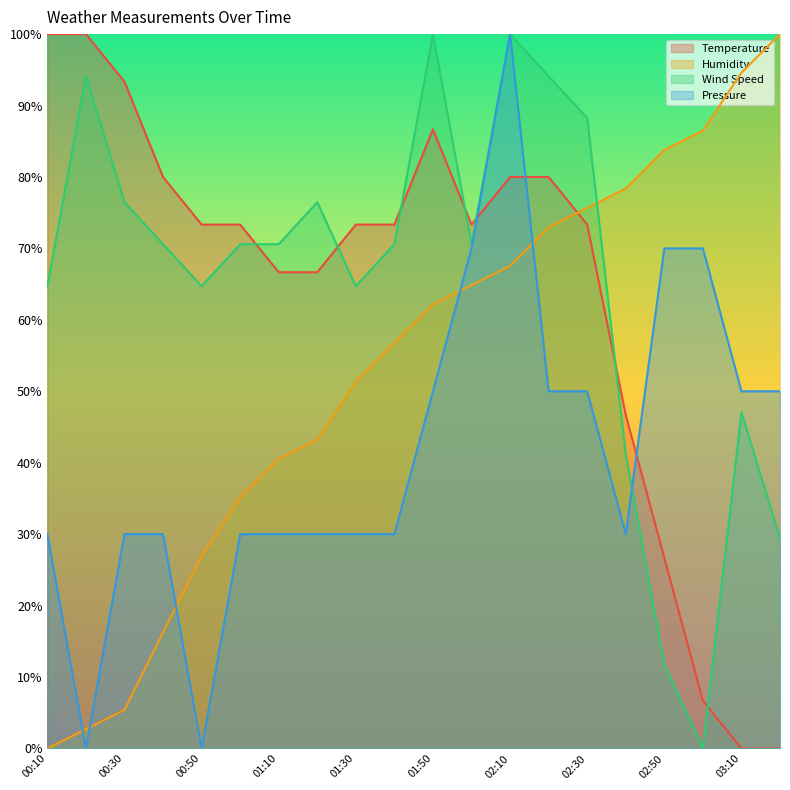

How many positive values does the Temperature series have?

18